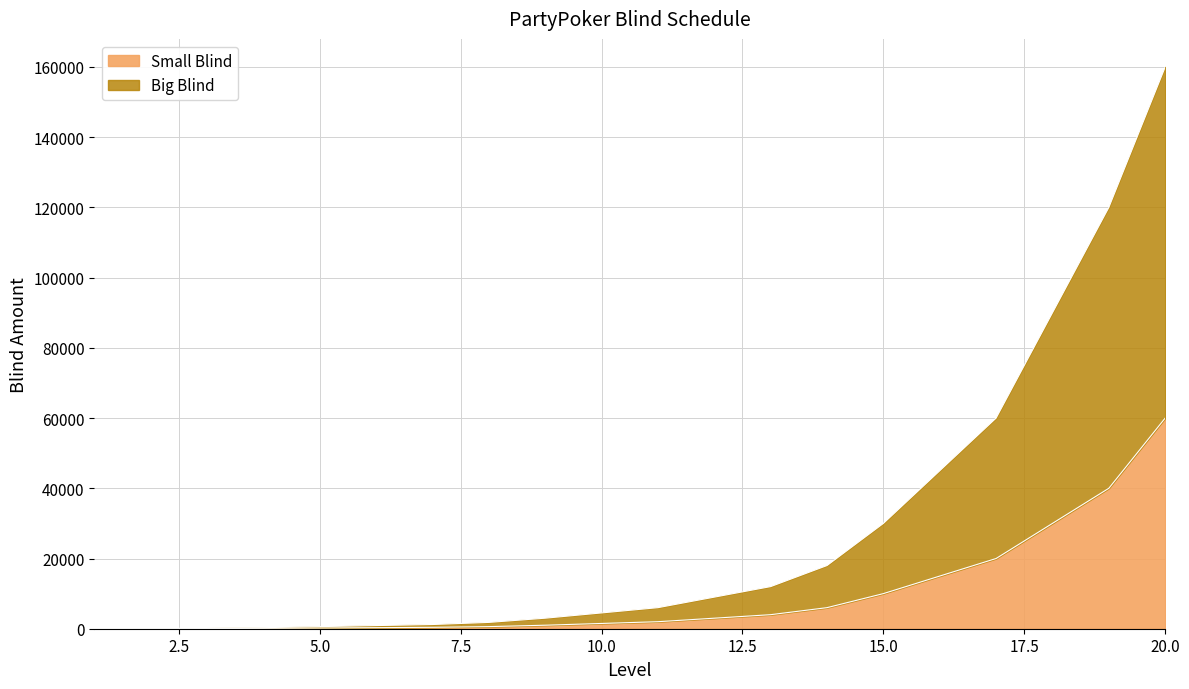

Is the value of Small Blind at 18 greater than the value of Big Blind at 8?

Yes